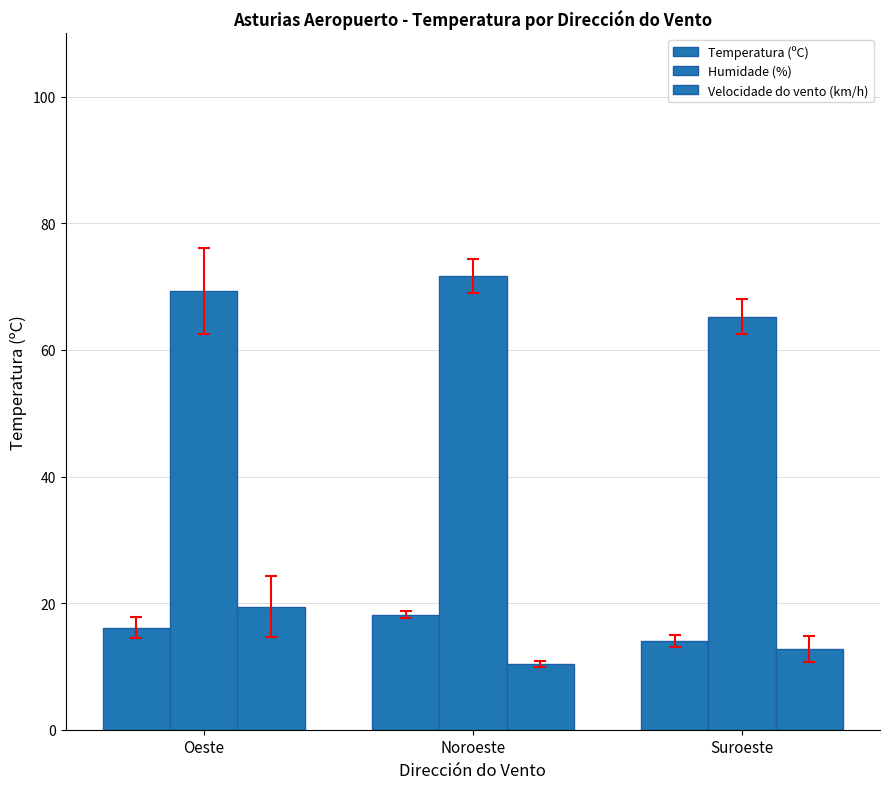

How many bars are there in total?

9